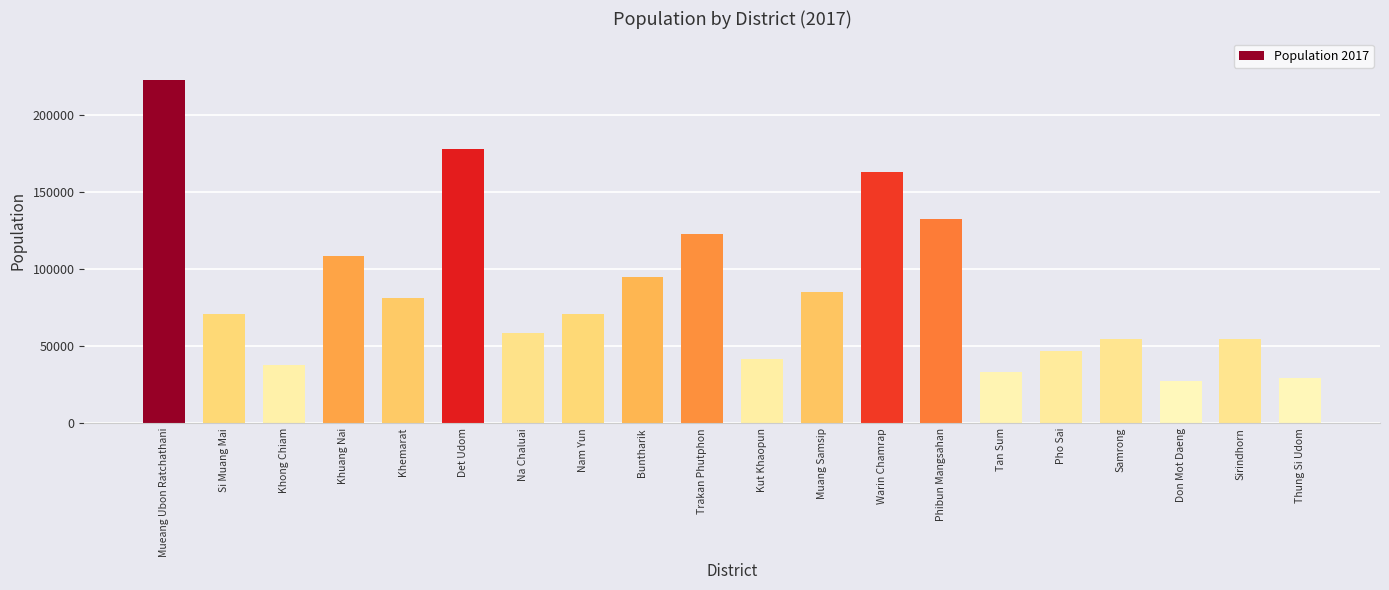

What value does the data have at Phibun Mangsahan?

132388